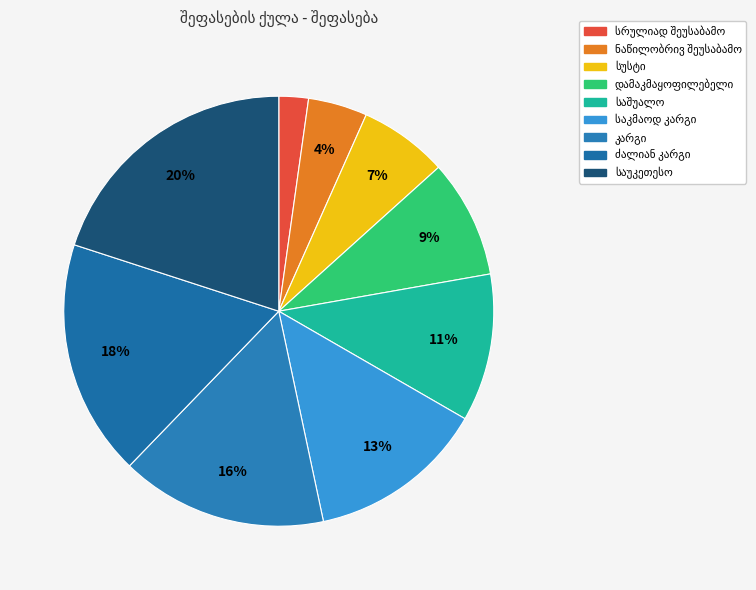

To the nearest percent, what is the difference between the ნაწილობრივ შეუსაბამო and საკმაოდ კარგი slice percentages?

9%